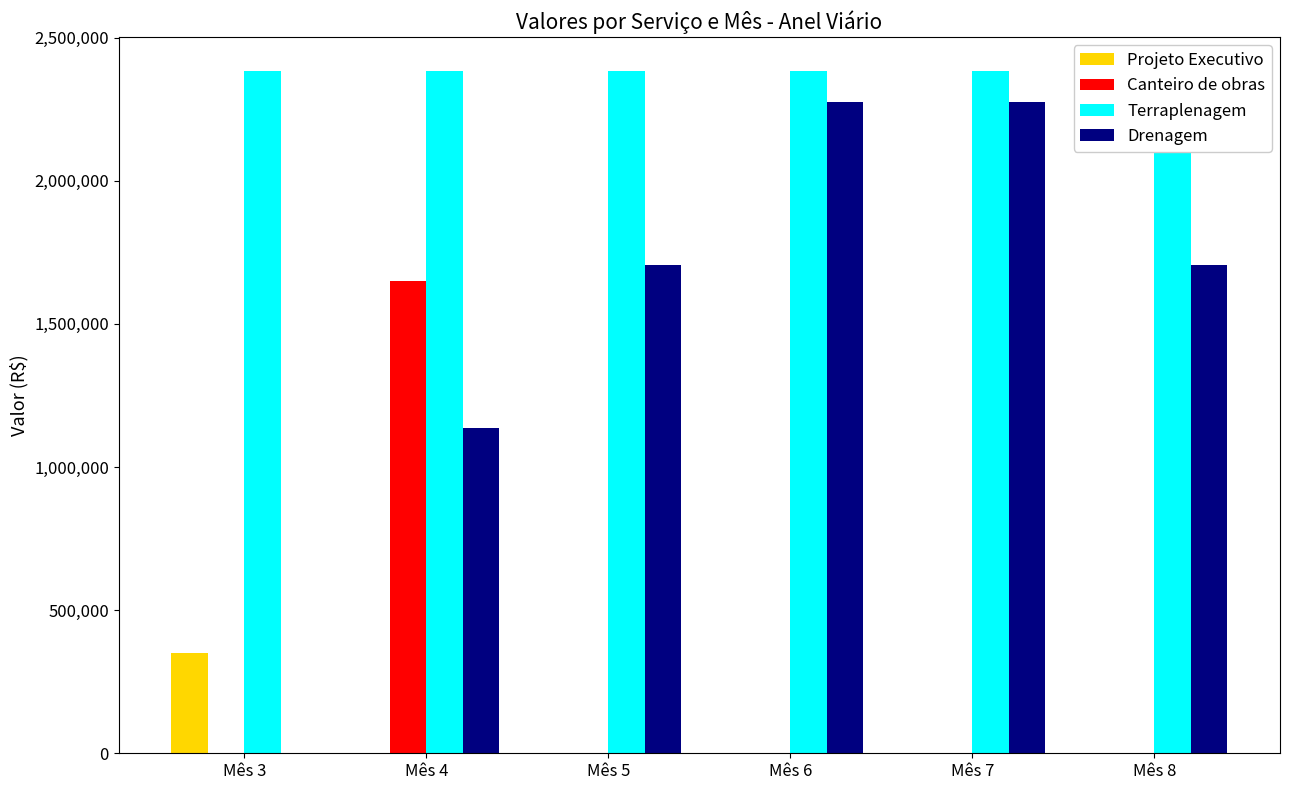

Reading left to right, extract all data points from this chart.

Projeto Executivo: Mês 3=350112.1	Mês 4=0.0	Mês 5=0.0	Mês 6=0.0	Mês 7=0.0	Mês 8=0.0
Canteiro de obras: Mês 3=0.0	Mês 4=1650934.3	Mês 5=0.0	Mês 6=0.0	Mês 7=0.0	Mês 8=0.0
Terraplenagem: Mês 3=2382619.1	Mês 4=2382619.1	Mês 5=2382619.1	Mês 6=2382619.1	Mês 7=2382619.1	Mês 8=2382619.1
Drenagem: Mês 3=0.0	Mês 4=1137139.7	Mês 5=1705709.5	Mês 6=2274279.3	Mês 7=2274279.3	Mês 8=1705709.5